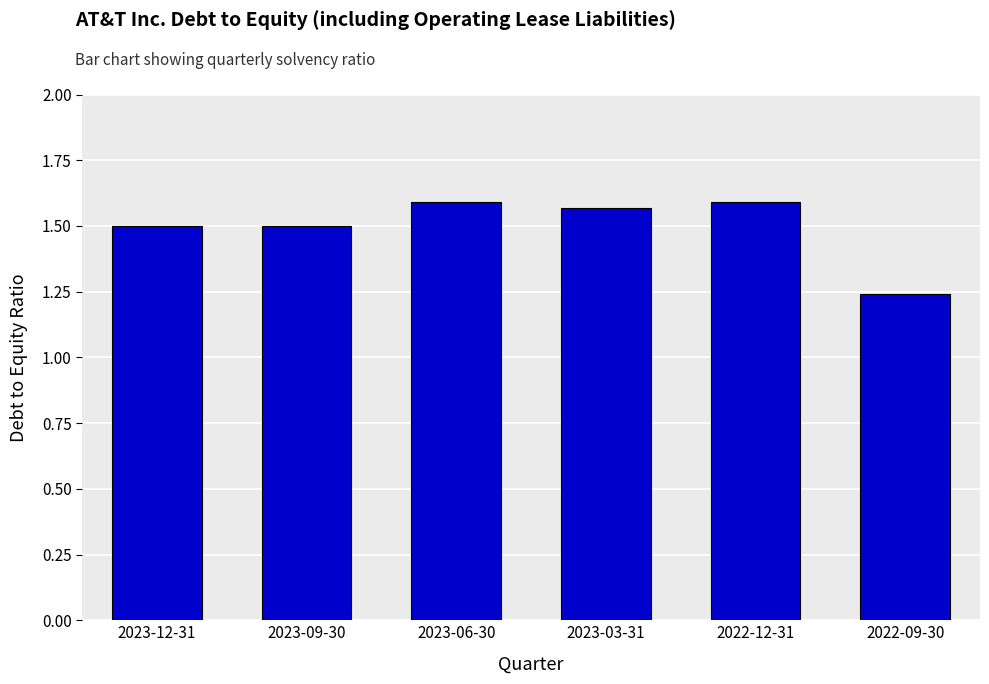

What is the sum of the values at 2022-12-31 and 2023-03-31?

3.2